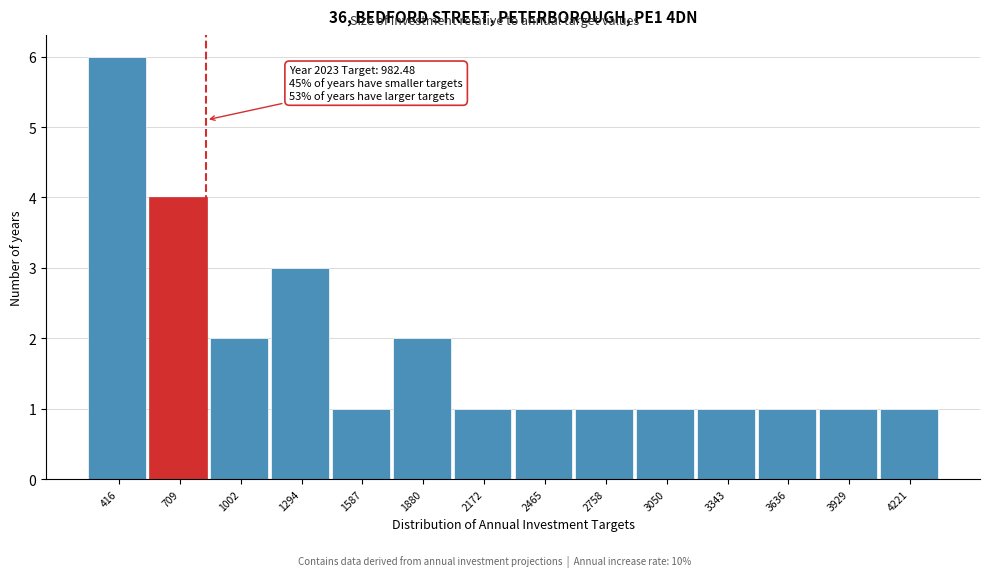

Reading left to right, transcribe all the data shown in this chart.

416=6	709=4	1002=2	1294=3	1587=1	1880=2	2172=1	2465=1	2758=1	3050=1	3343=1	3636=1	3929=1	4221=1